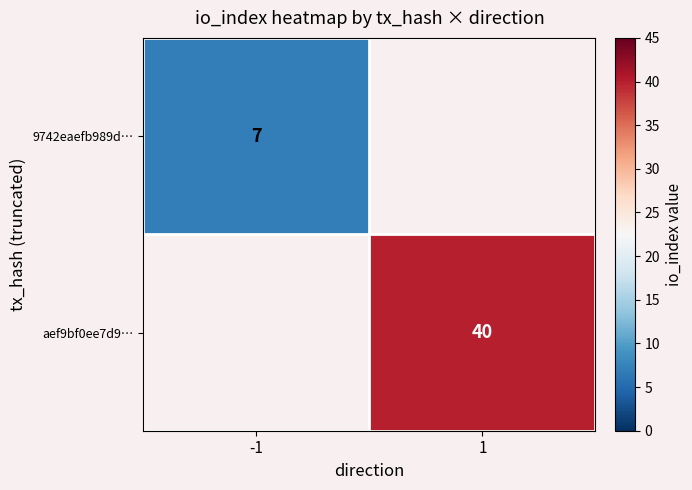

True or false: 9742eaefb989d… has a value of 2 at -1.

False